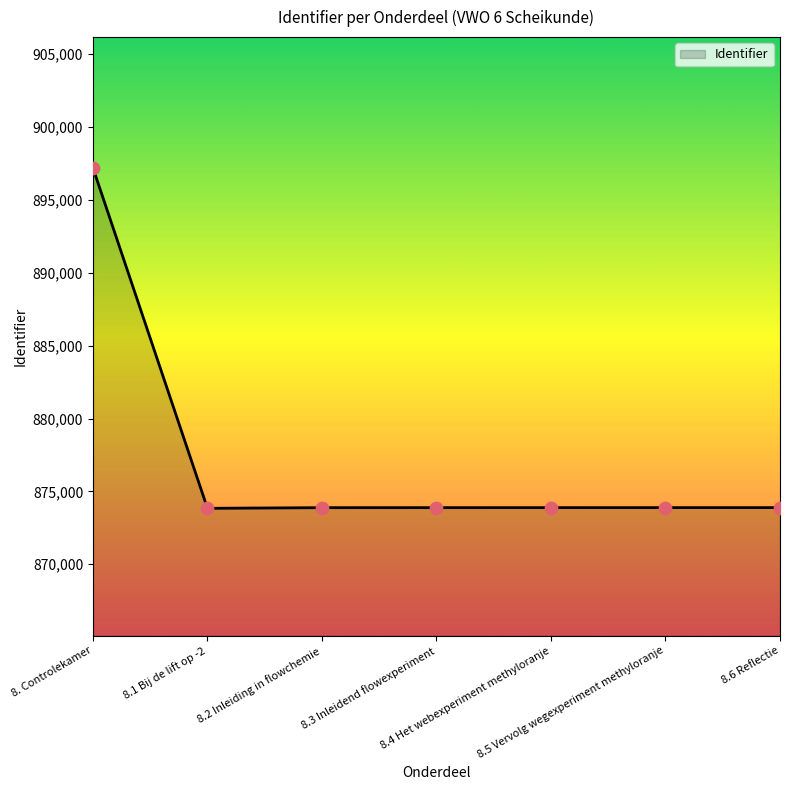

What is the change in value from 8.3 Inleidend flowexperiment to 8.6 Reflectie?

+3